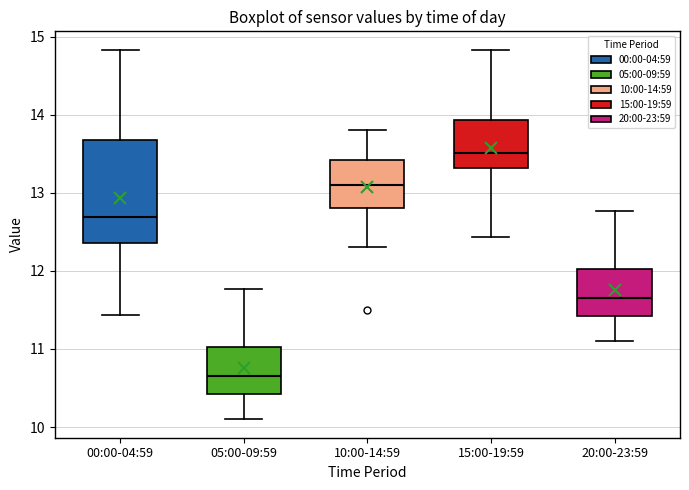

Reading left to right, read every box against the y-axis: the position of its median line, the range the box covers, and the ends of its whiskers. The values are not printed on the chart, so give them approximately, as read against the axis.

00:00-04:59: median 12.7, box 12.4 to 13.7, whiskers 11.4 to 14.8
05:00-09:59: median 10.7, box 10.4 to 11.0, whiskers 10.1 to 11.8
10:00-14:59: median 13.1, box 12.8 to 13.4, whiskers 12.3 to 13.8
15:00-19:59: median 13.5, box 13.3 to 13.9, whiskers 12.4 to 14.8
20:00-23:59: median 11.7, box 11.4 to 12.0, whiskers 11.1 to 12.8